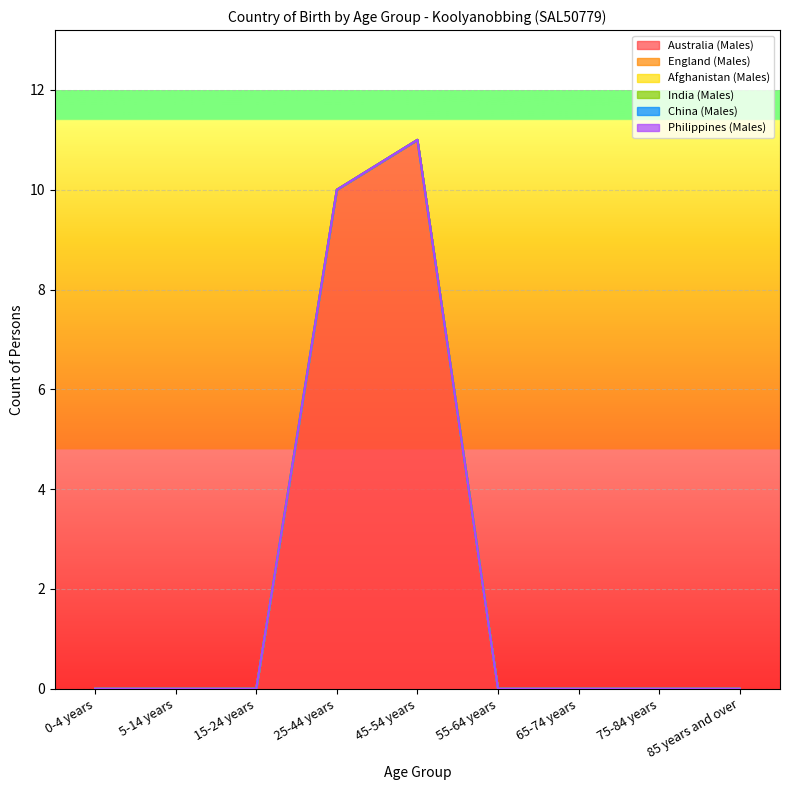

Reading right to left, list all the values displayed in this chart.

Australia (Males): 85 years and over=0	75-84 years=0	65-74 years=0	55-64 years=0	45-54 years=11	25-44 years=10	15-24 years=0	5-14 years=0	0-4 years=0
England (Males): 85 years and over=0	75-84 years=0	65-74 years=0	55-64 years=0	45-54 years=0	25-44 years=0	15-24 years=0	5-14 years=0	0-4 years=0
Afghanistan (Males): 85 years and over=0	75-84 years=0	65-74 years=0	55-64 years=0	45-54 years=0	25-44 years=0	15-24 years=0	5-14 years=0	0-4 years=0
India (Males): 85 years and over=0	75-84 years=0	65-74 years=0	55-64 years=0	45-54 years=0	25-44 years=0	15-24 years=0	5-14 years=0	0-4 years=0
China (Males): 85 years and over=0	75-84 years=0	65-74 years=0	55-64 years=0	45-54 years=0	25-44 years=0	15-24 years=0	5-14 years=0	0-4 years=0
Philippines (Males): 85 years and over=0	75-84 years=0	65-74 years=0	55-64 years=0	45-54 years=0	25-44 years=0	15-24 years=0	5-14 years=0	0-4 years=0